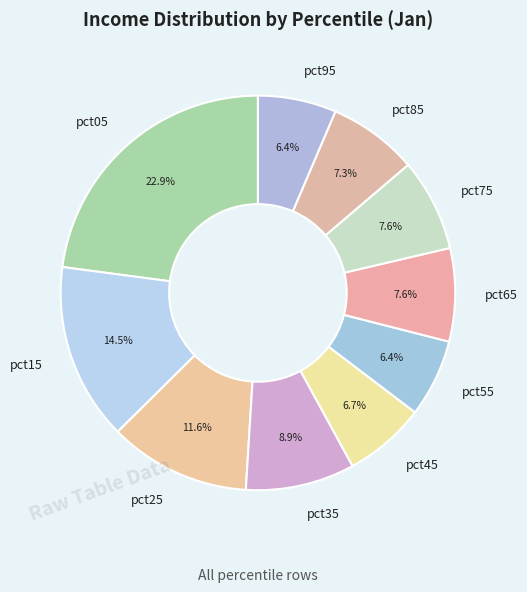

Combined, do pct05 and pct55 account for over 50%?

No